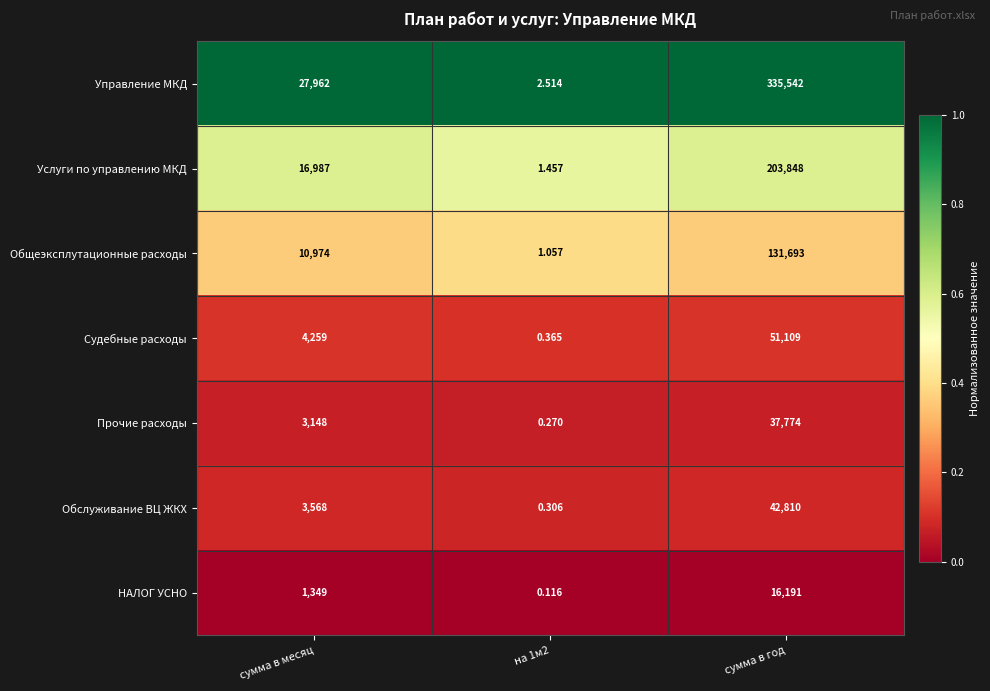

Is the value of Услуги по управлению МКД at на 1м2 greater than the value of Обслуживание ВЦ ЖКХ at сумма в год?

No